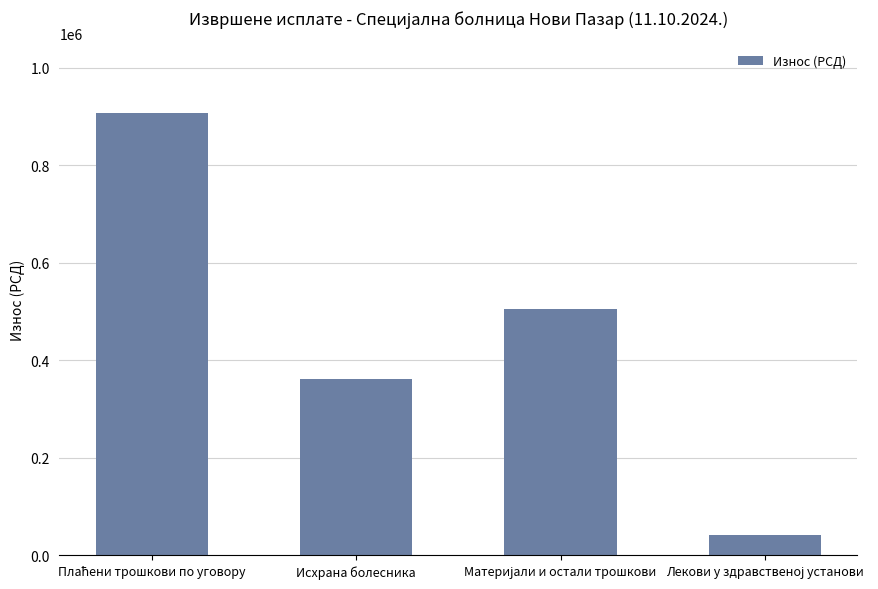

What is the difference between the maximum and minimum values?

865558.2